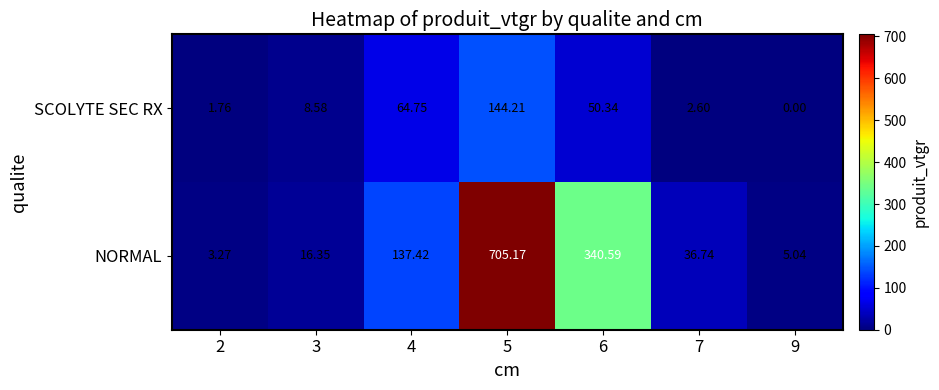

Is the value of NORMAL at 9 greater than the value of SCOLYTE SEC RX at 7?

Yes